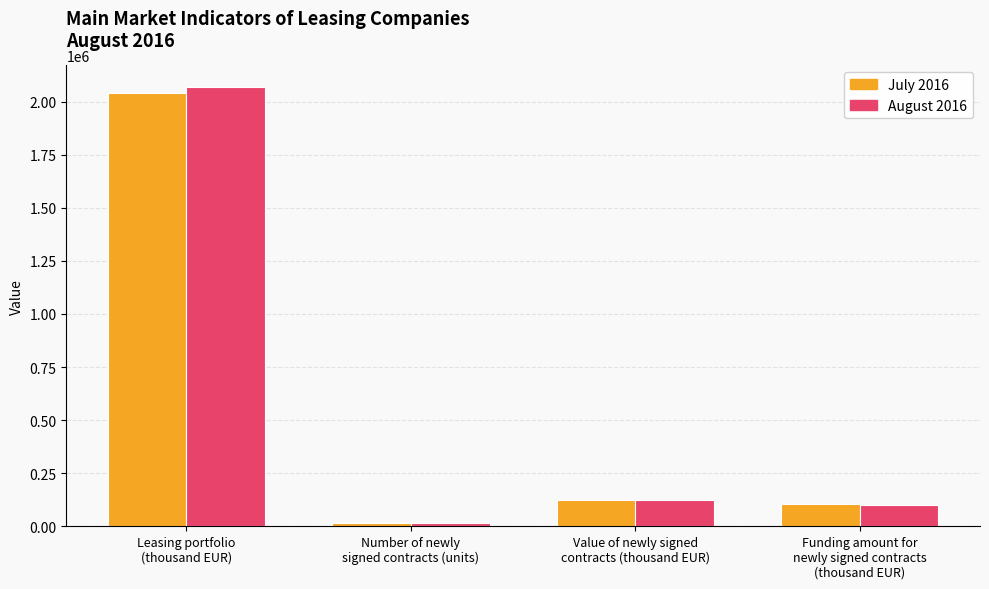

Where does the August 2016 series first go above 125872?

Leasing portfolio
(thousand EUR)